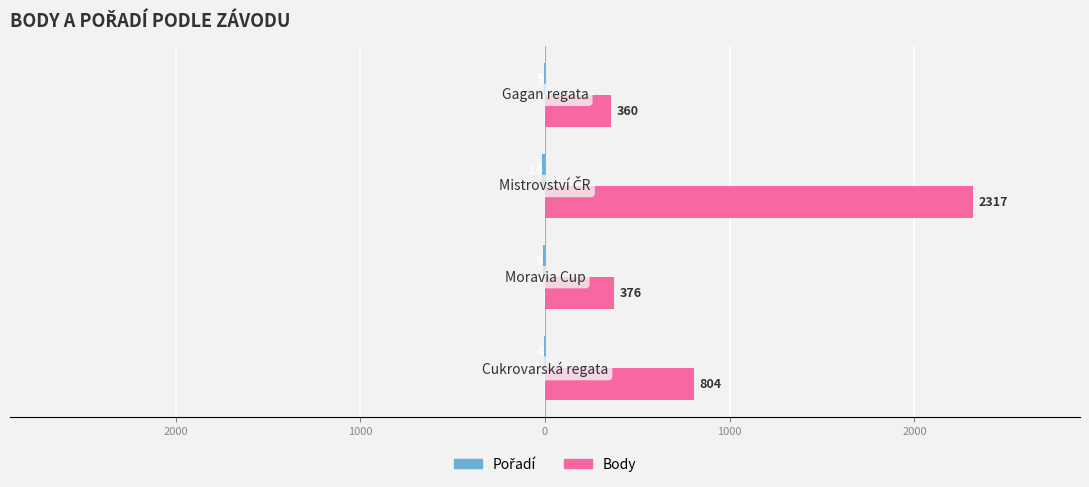

Which series has the widest spread of values?

Body